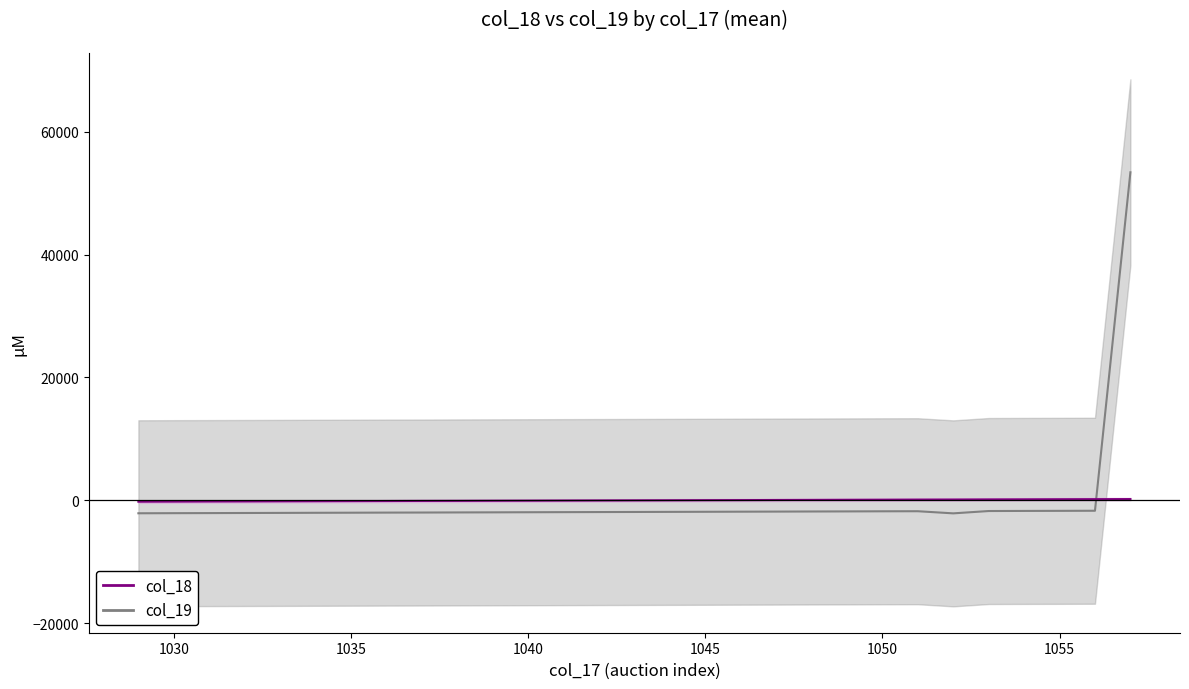

True or false: col_17 and col_19 cross at least once.

True